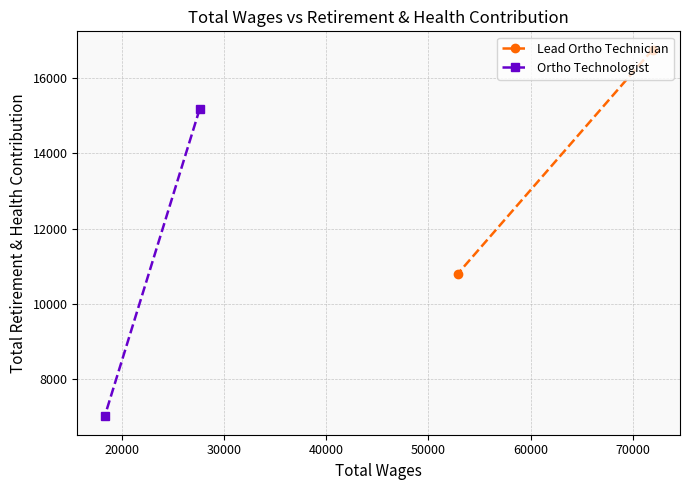

Which series has the widest spread of values?

Ortho Technologist